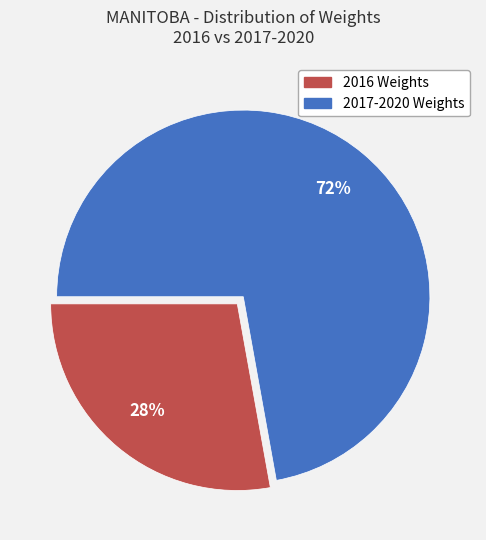

To the nearest percent, what is the difference between the largest and smallest slice percentages?

44%